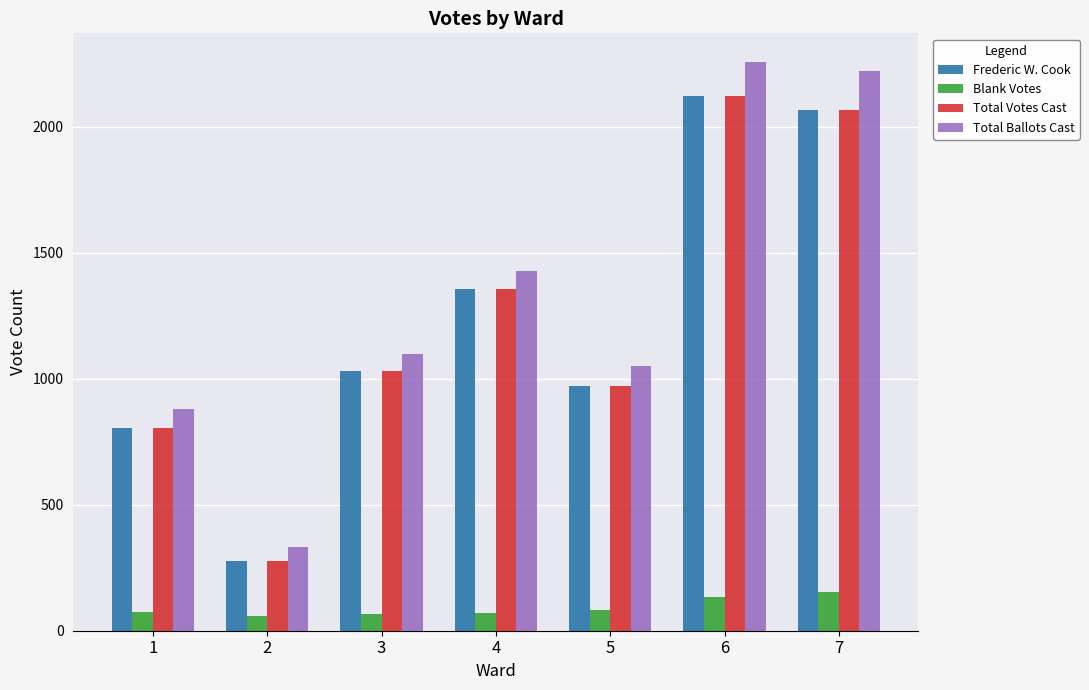

Which category has the lowest value in the Frederic W. Cook series?

2